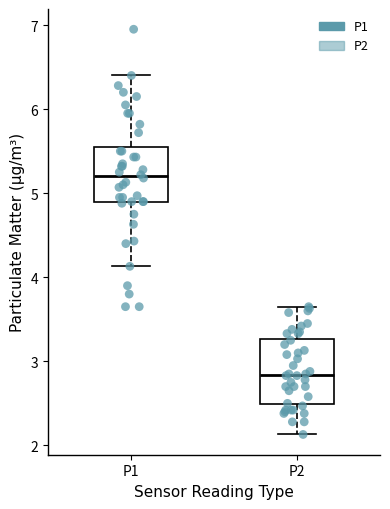

Where does the lower whisker of the box for P2 end on the y-axis? The values are not printed on the chart, so give them approximately, as read against the axis.

2.1